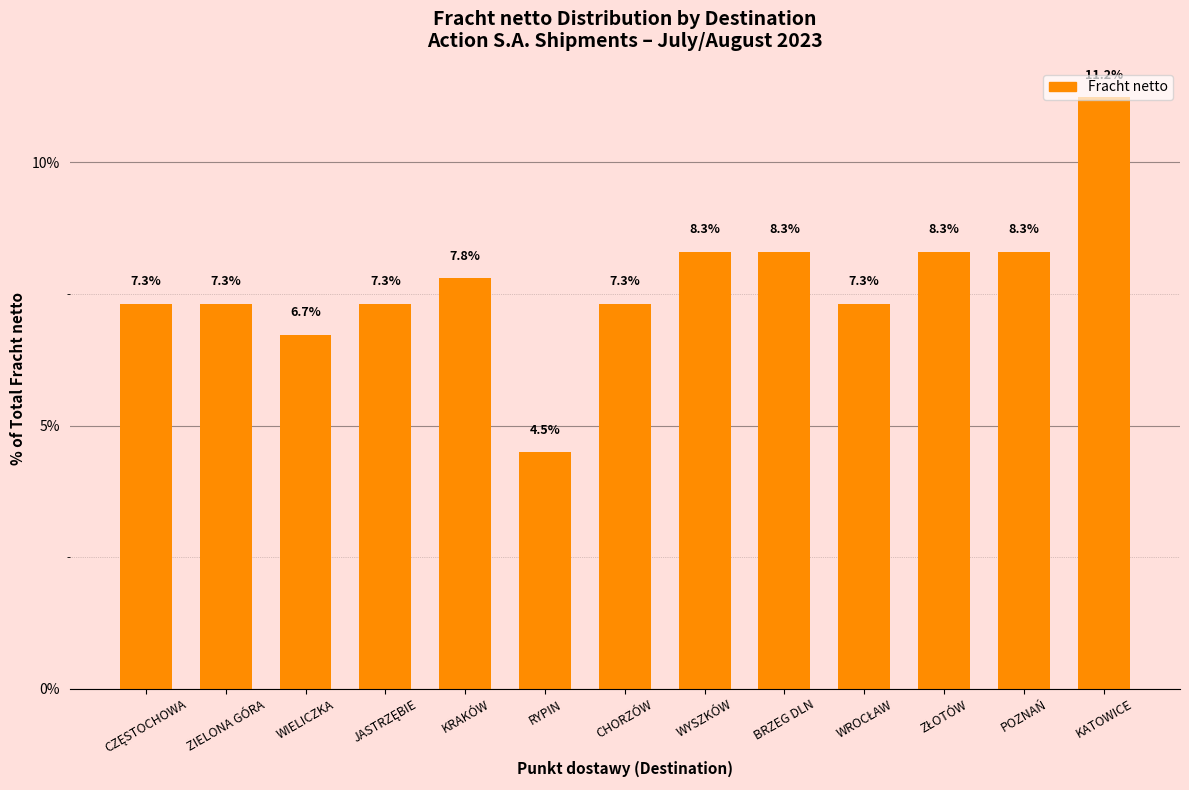

What is the change in value from RYPIN to CHORZÓW?

+2.8